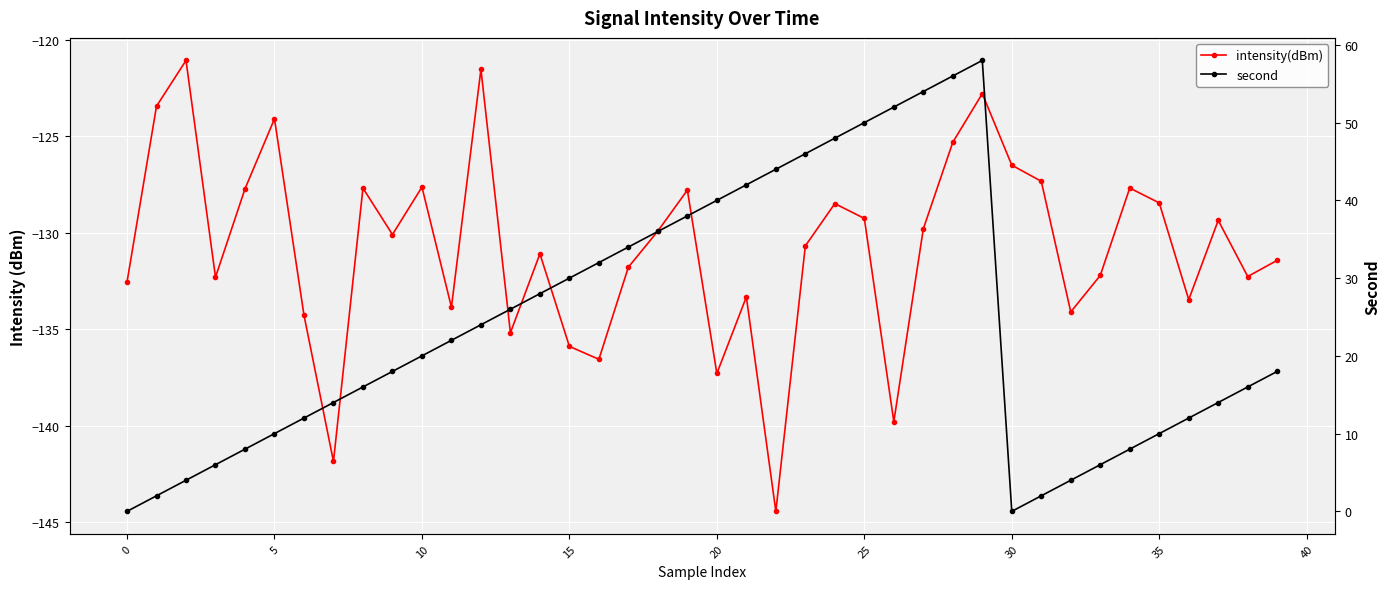

What are all the series names shown in the legend?

intensity(dBm), second